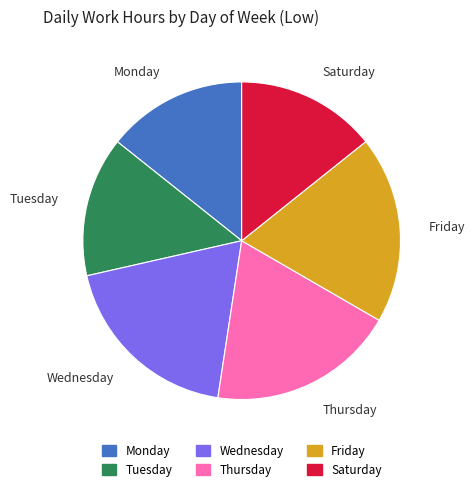

Is there a majority slice in this chart?

No